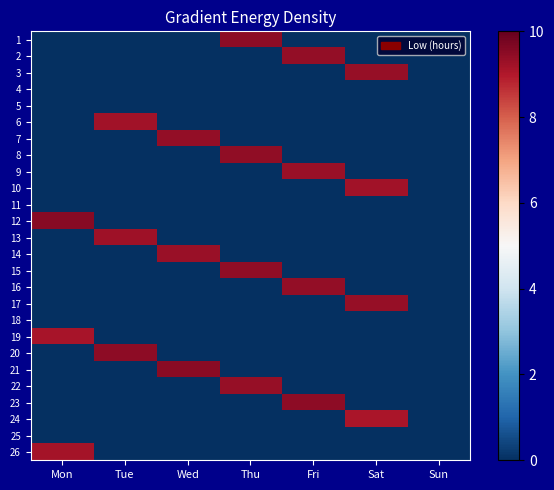

At Sat, list the series in order from largest to smallest.

3, 17, 10, 24, 1, 2, 4, 5, 6, 7, 8, 9, 11, 12, 13, 14, 15, 16, 18, 19, 20, 21, 22, 23, 25, 26